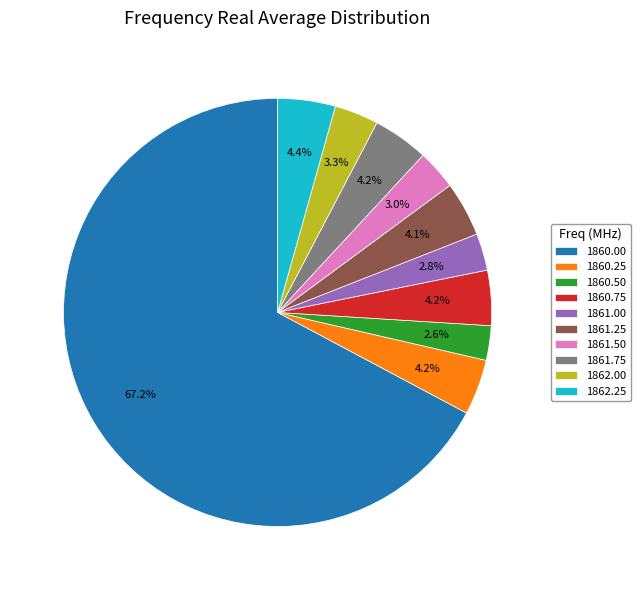

How many segments does this pie chart have?

10